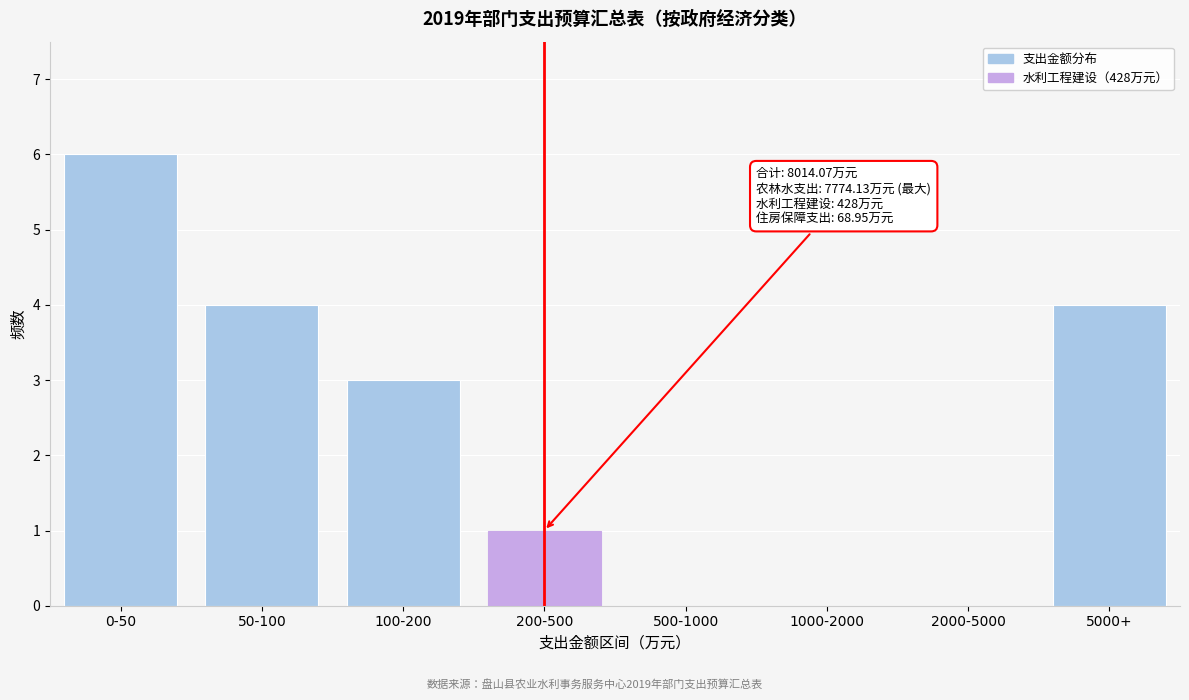

Reading right to left, what are all the values shown in this chart?

5000+=4	2000-5000=0	1000-2000=0	500-1000=0	200-500=1	100-200=3	50-100=4	0-50=6